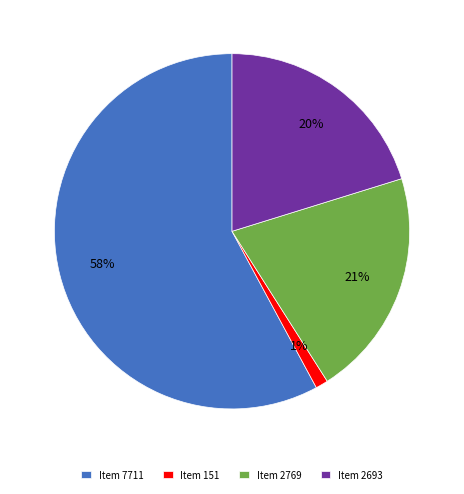

Does Item 2769 represent more than half of the total?

No